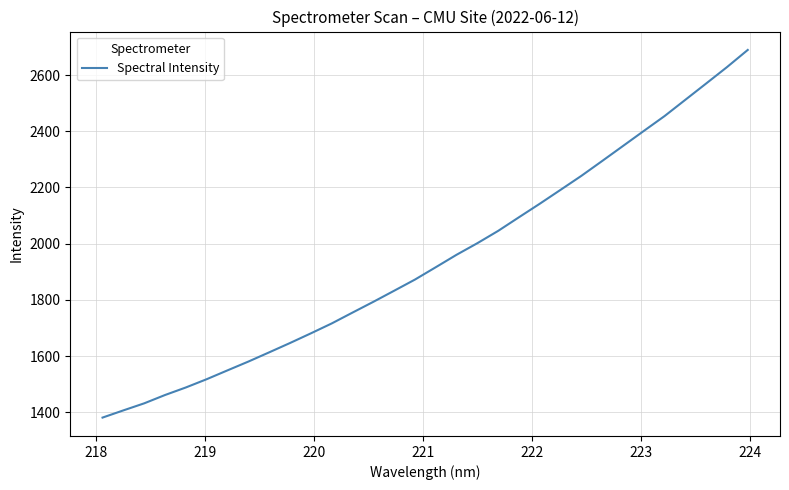

What is the maximum value shown in the chart?

2689.5